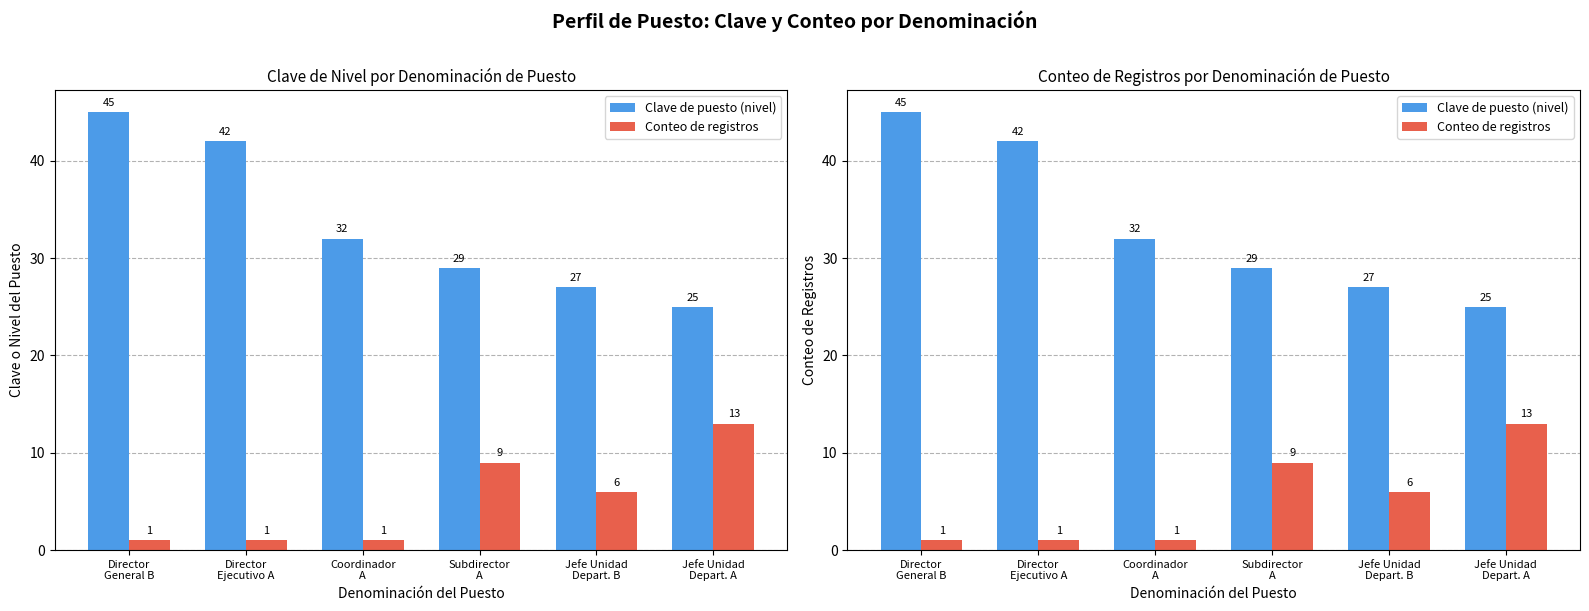

What is the label of the 2nd bar from the left?

Director
Ejecutivo A